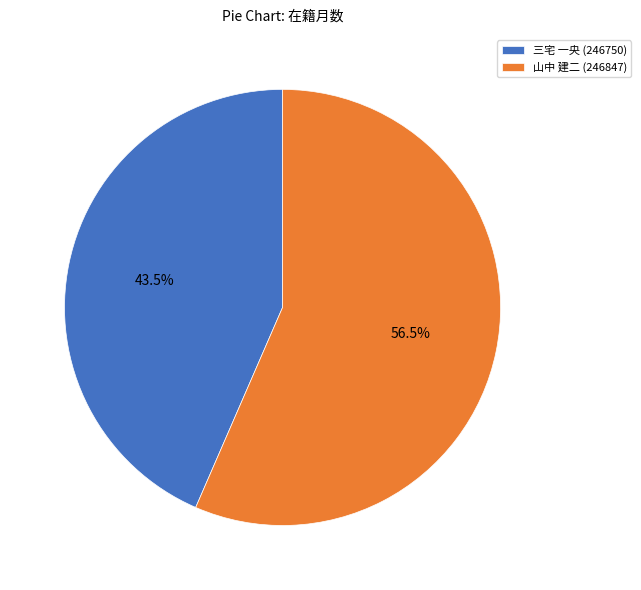

Rank the categories by value from highest to lowest.

山中 建二 (246847), 三宅 一央 (246750)